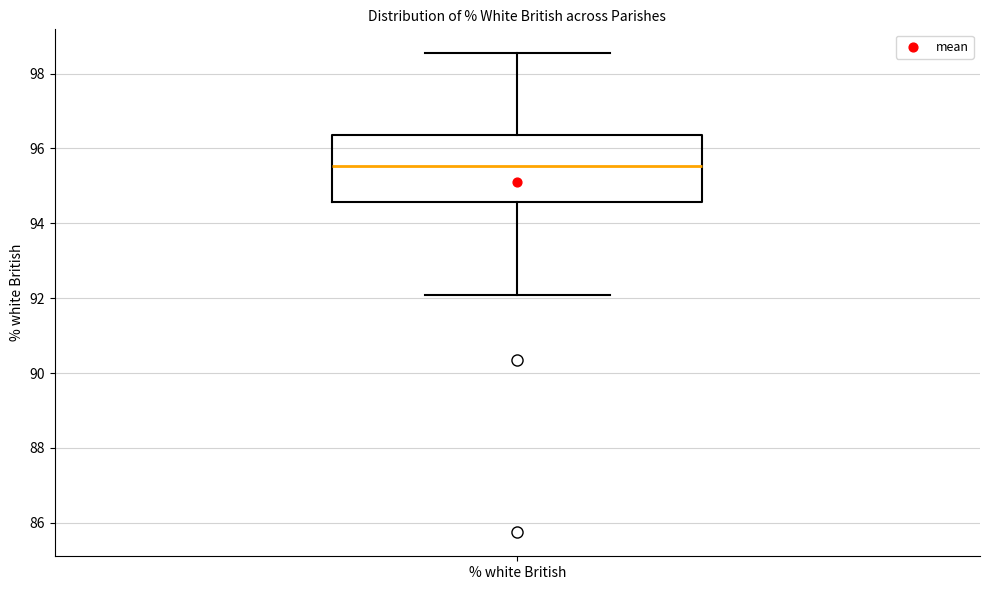

Where does the upper whisker of the box for % white British end on the y-axis? The values are not printed on the chart, so give them approximately, as read against the axis.

98.6